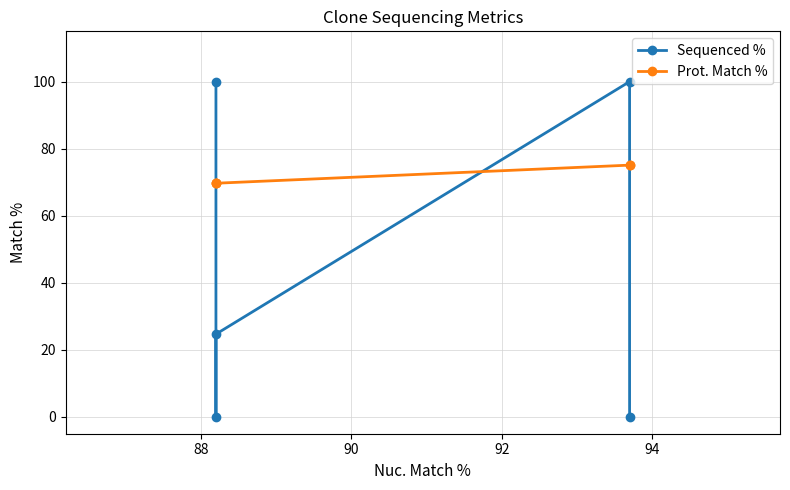

Which series changed the most between 88 and 90?

Sequenced %